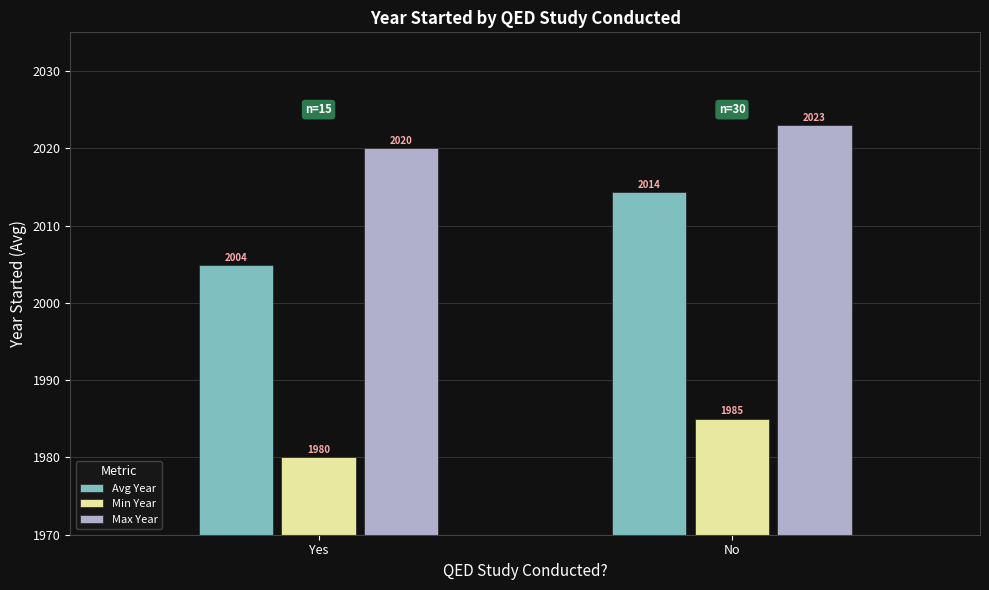

What are all the series names shown in the legend?

Avg Year, Min Year, Max Year